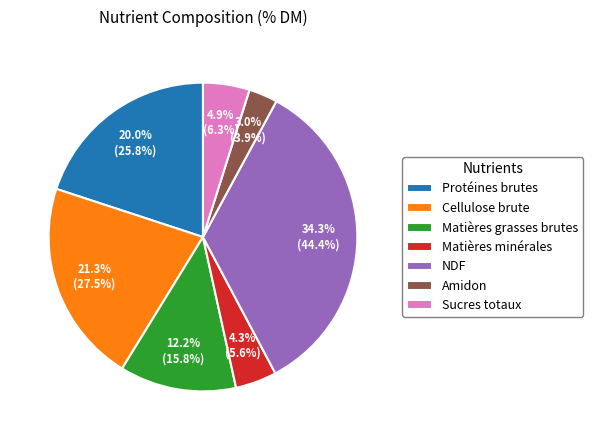

To the nearest percent, what portion does Cellulose brute represent?

21%